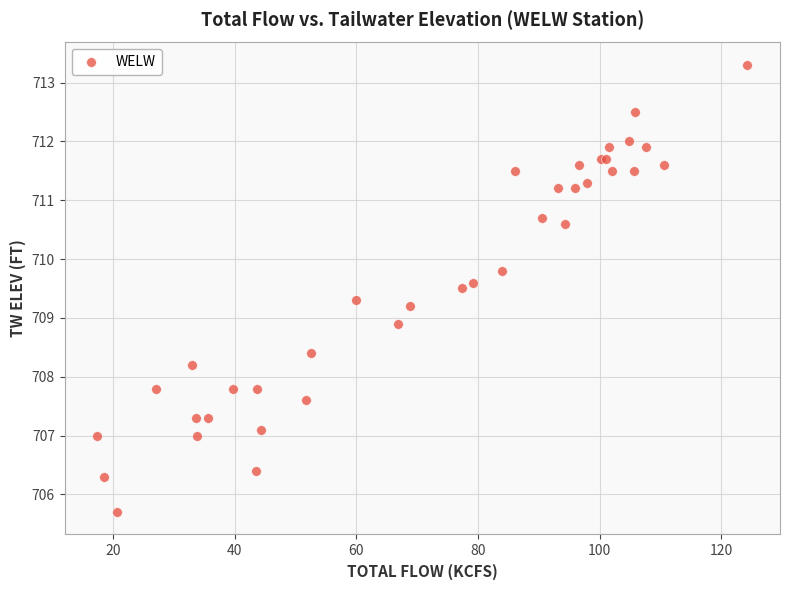

What Y value in the scatter plot is closest to 709?

708.9